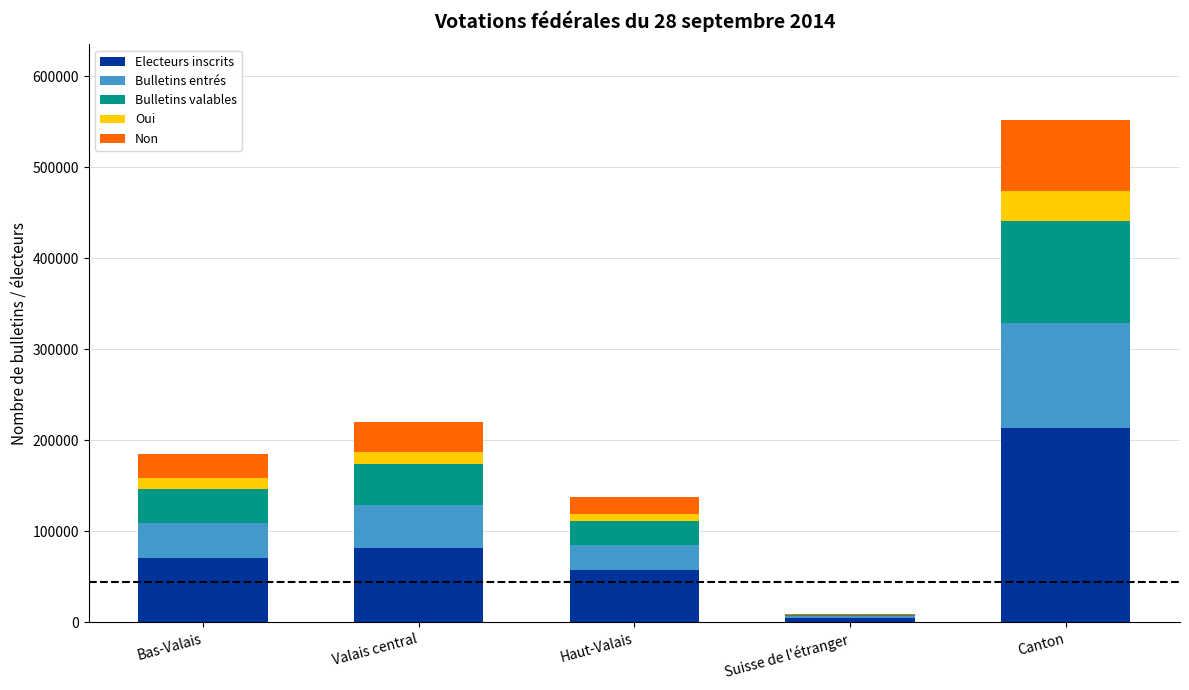

Is it true that Electeurs inscrits equals 92574 at Haut-Valais?

False